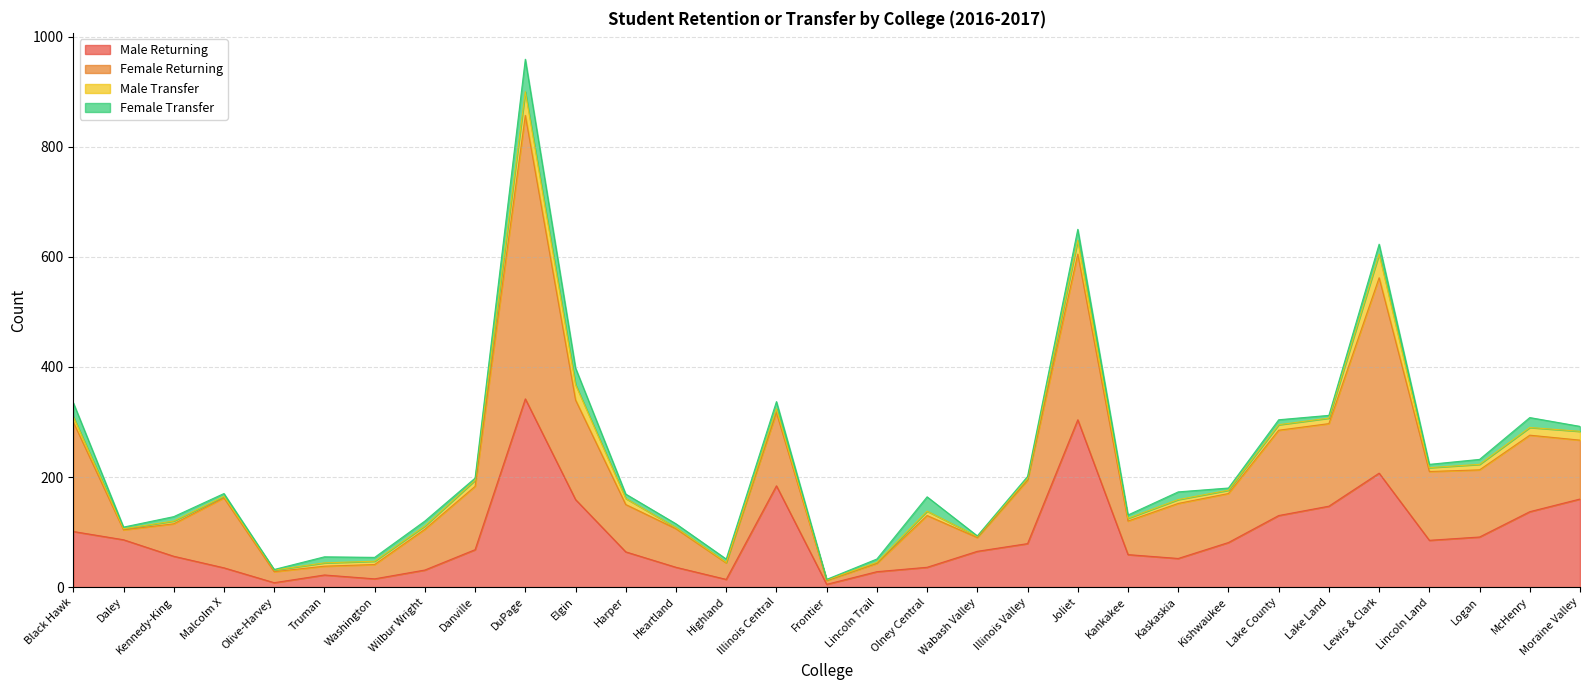

Is the value of Male Returning at Lake County greater than the value of Female Returning at Kennedy-King?

Yes